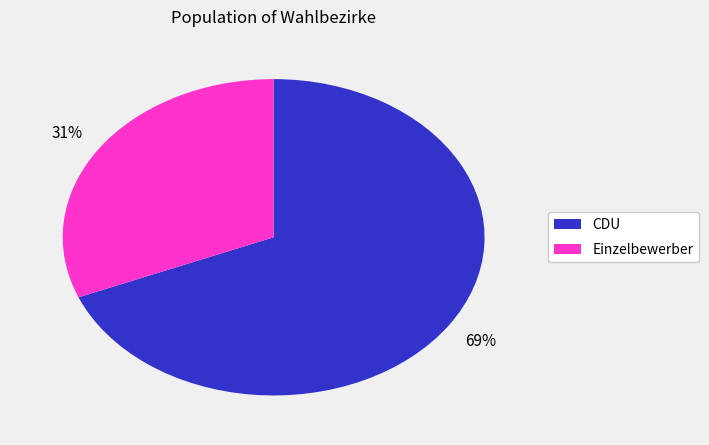

To the nearest percent, what is the difference between the largest and smallest slice percentages?

38%